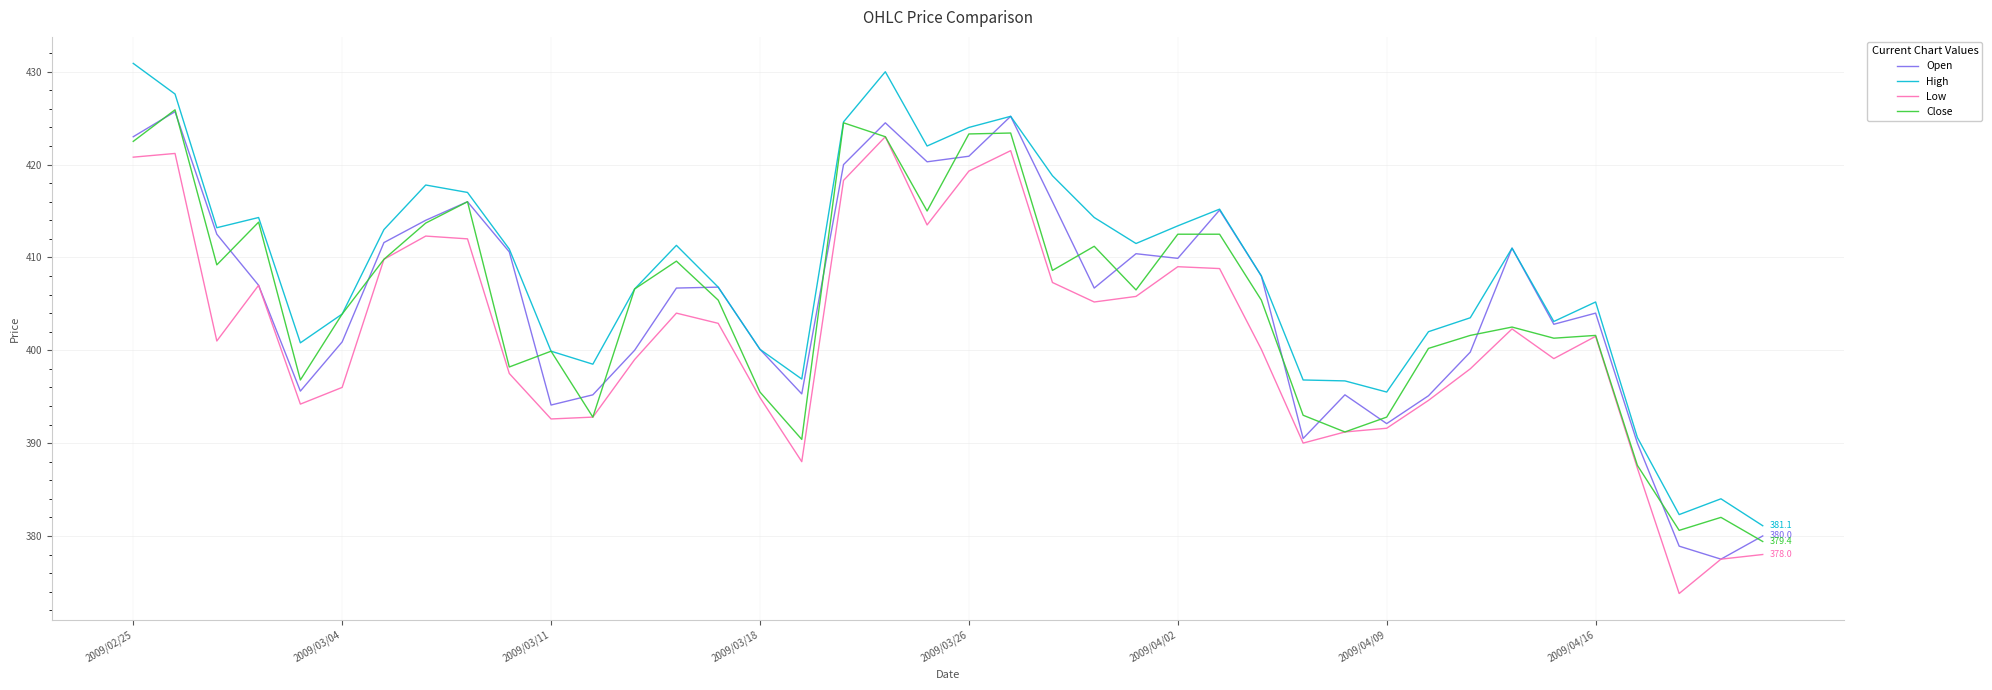

What is the maximum value shown in the chart?

430.9